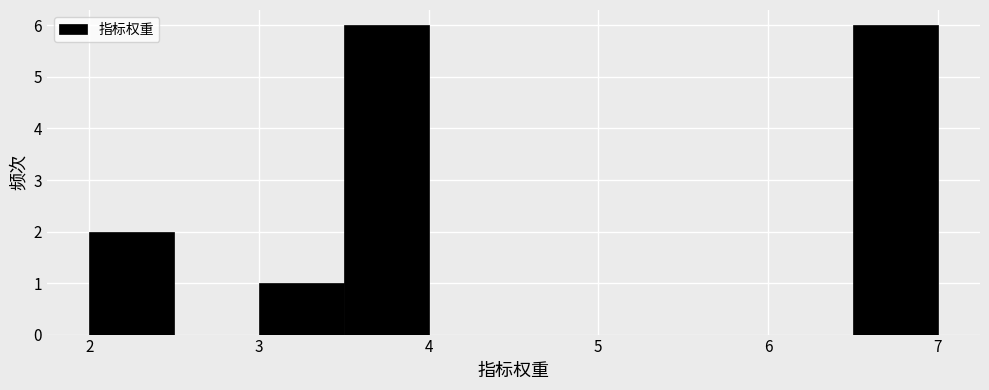

What is the height of the bar covering 3.0 to 3.5 on the x-axis? The values are not printed on the chart, so give them approximately, as read against the axis.

1